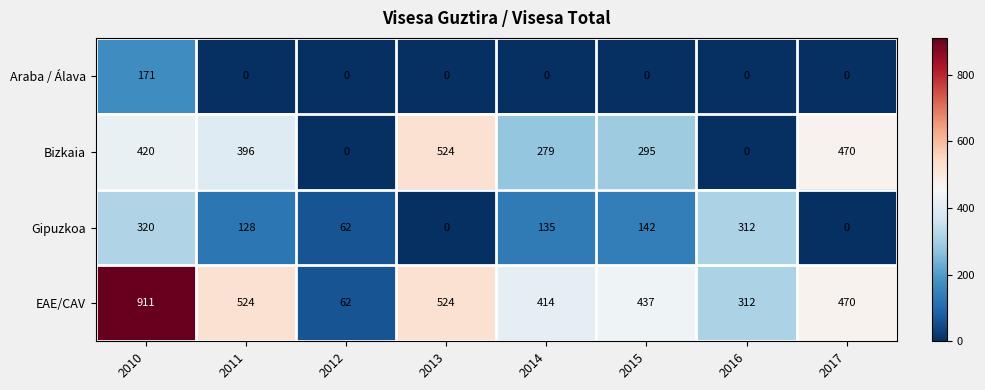

Where is Gipuzkoa nearest to the value 160?

2015